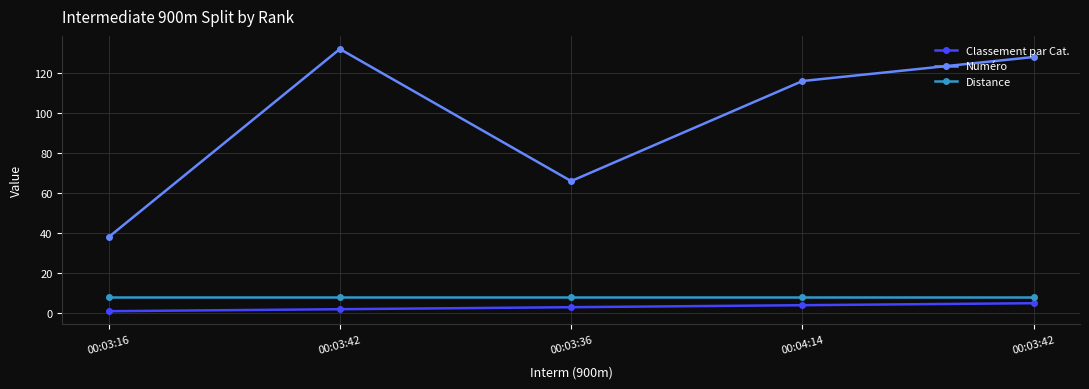

What is the maximum value shown in the chart?

132